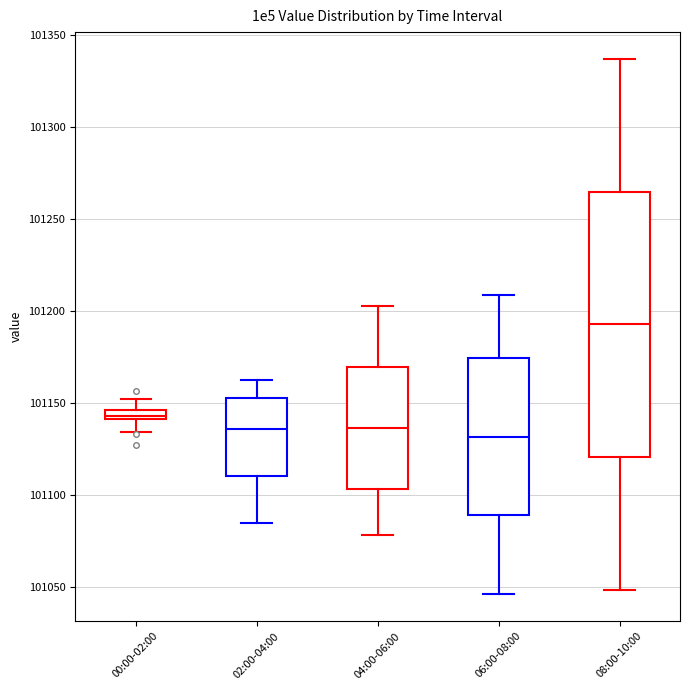

Which box's median line is the highest?

08:00-10:00